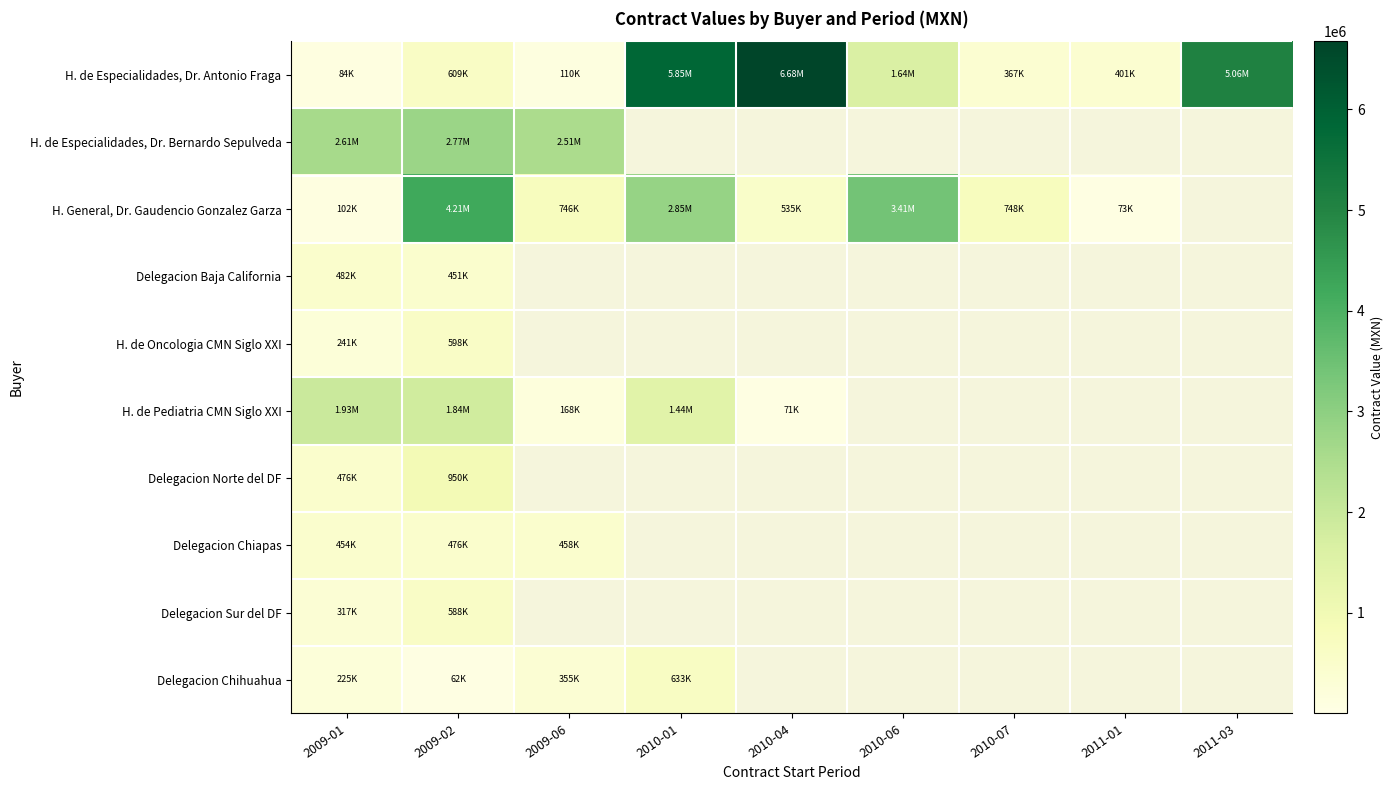

What is the total value across all series at 2009-01?

6921149.3